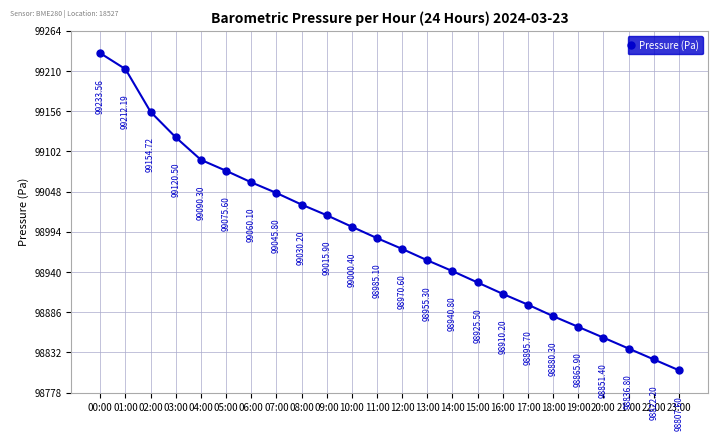

What position from the right is 10:00?

14